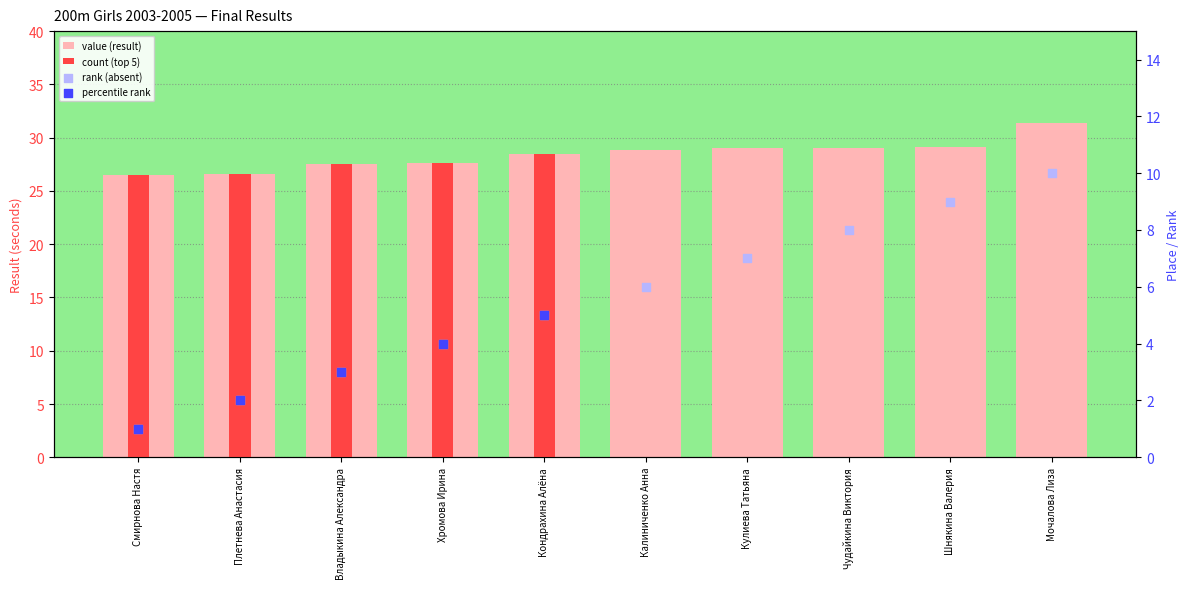

What is the change in value from Смирнова Настя to Кулиева Татьяна?

+2.5